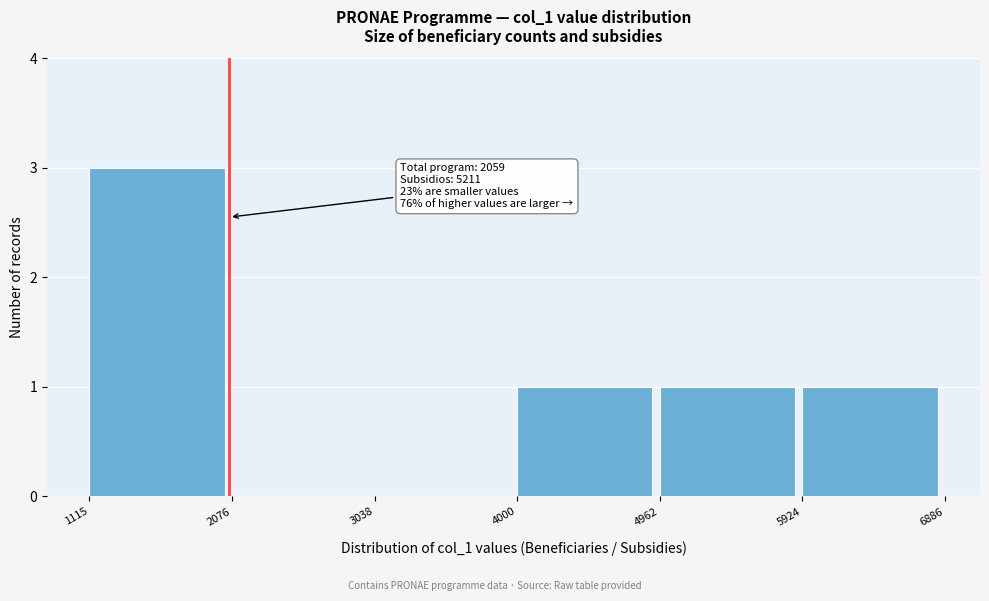

Which range on the x-axis has the tallest bar?

1115 to 2076